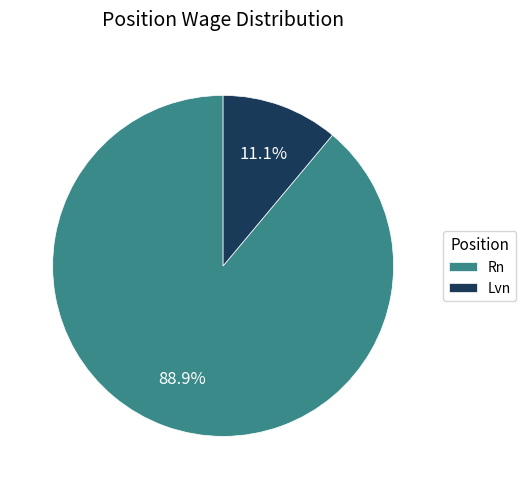

The Rn slice represents 98% of the pie. True or false?

False